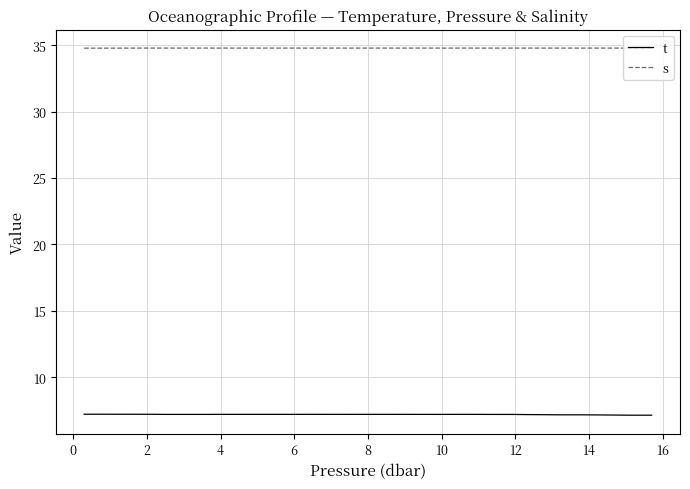

True or false: s and t intersect in this chart.

False